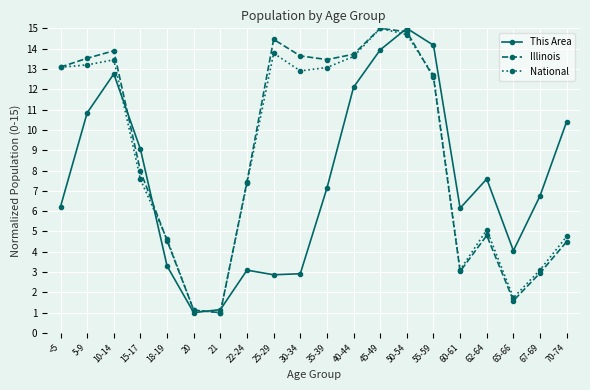

At which category is the sum across all series the highest?

50-54